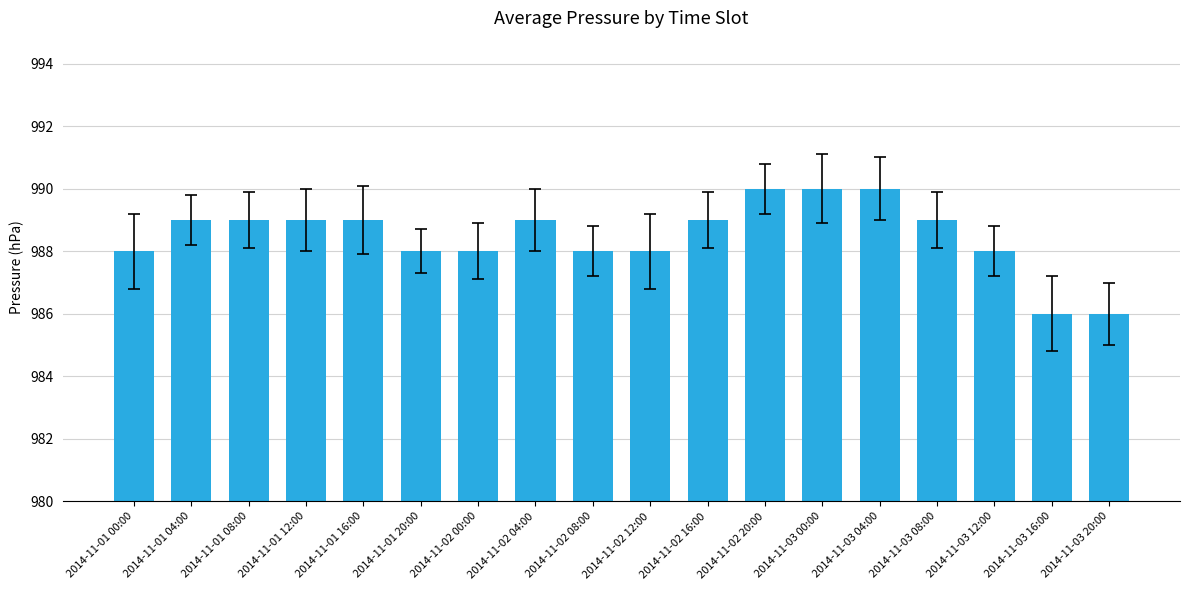

What is the approximate value at 2014-11-03 04:00?

990